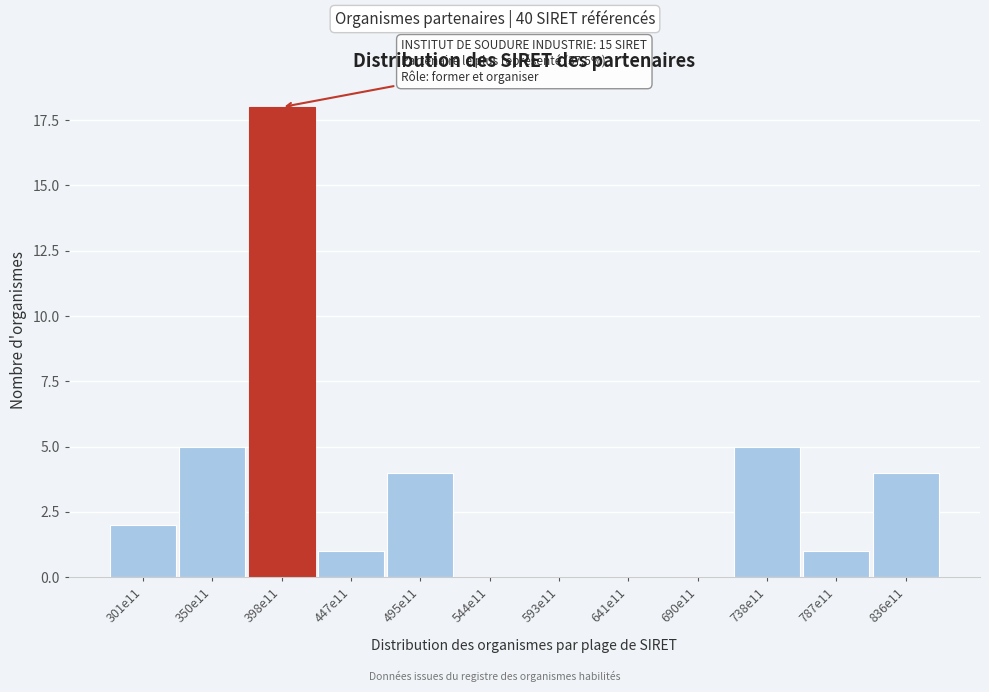

Reading left to right, transcribe all the data shown in this chart.

301e11=2	350e11=5	398e11=18	447e11=1	495e11=4	544e11=0	593e11=0	641e11=0	690e11=0	738e11=5	787e11=1	836e11=4